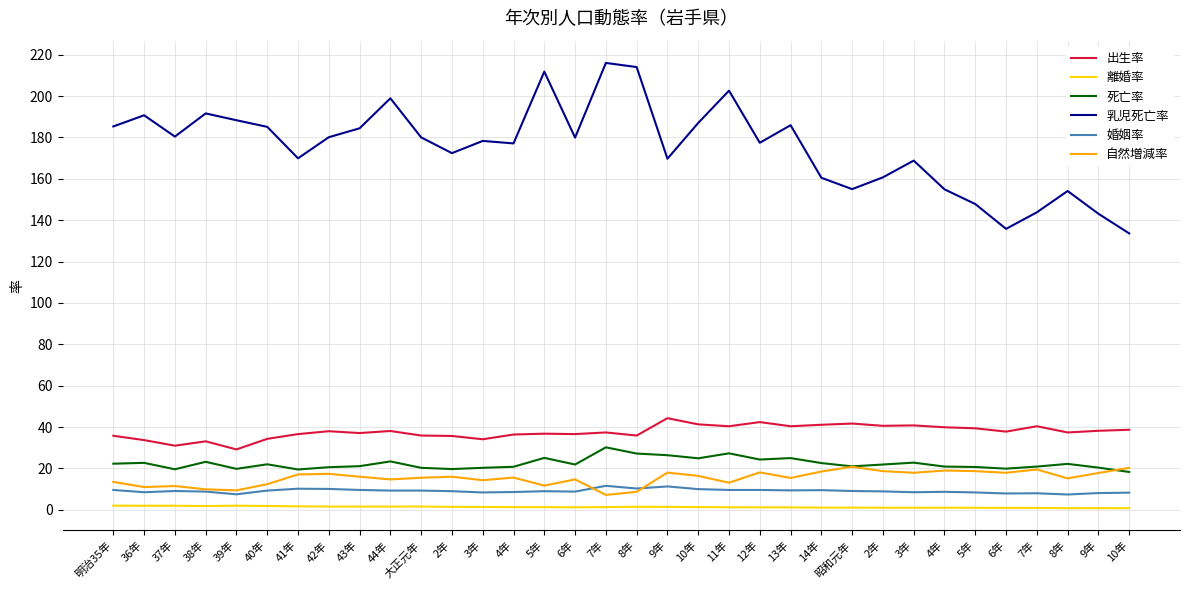

Which category has the lowest value in the 死亡率 series?

10年